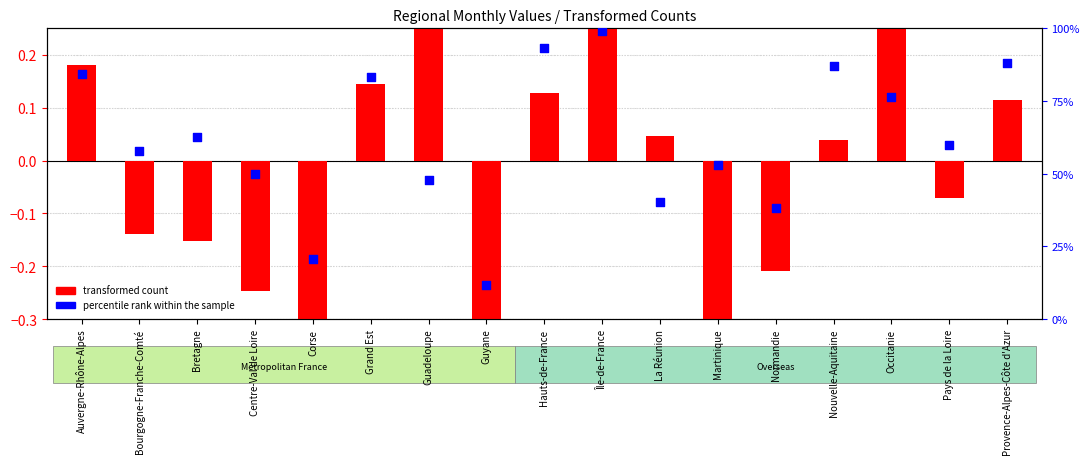

At which category is the sum across all series the highest?

Île-de-France